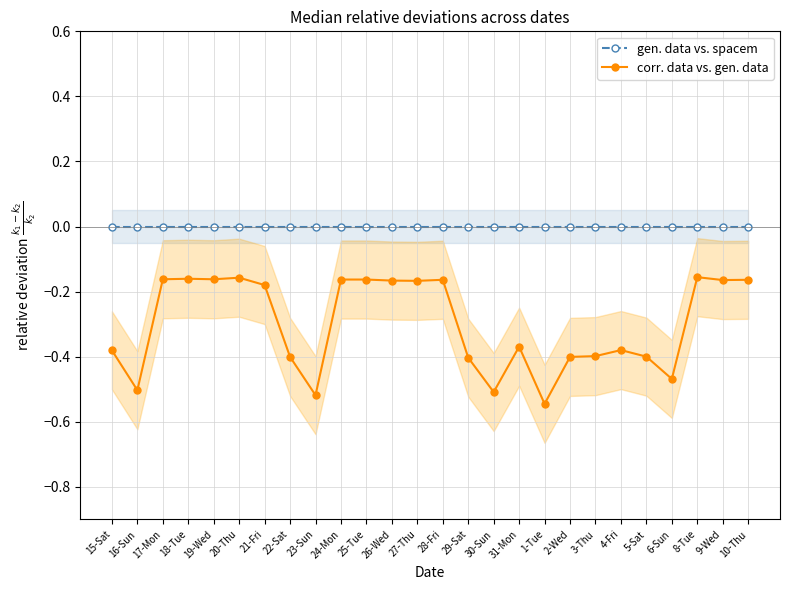

Between 29-Sat and 3-Thu, which series saw the biggest shift?

corr. data vs. gen. data